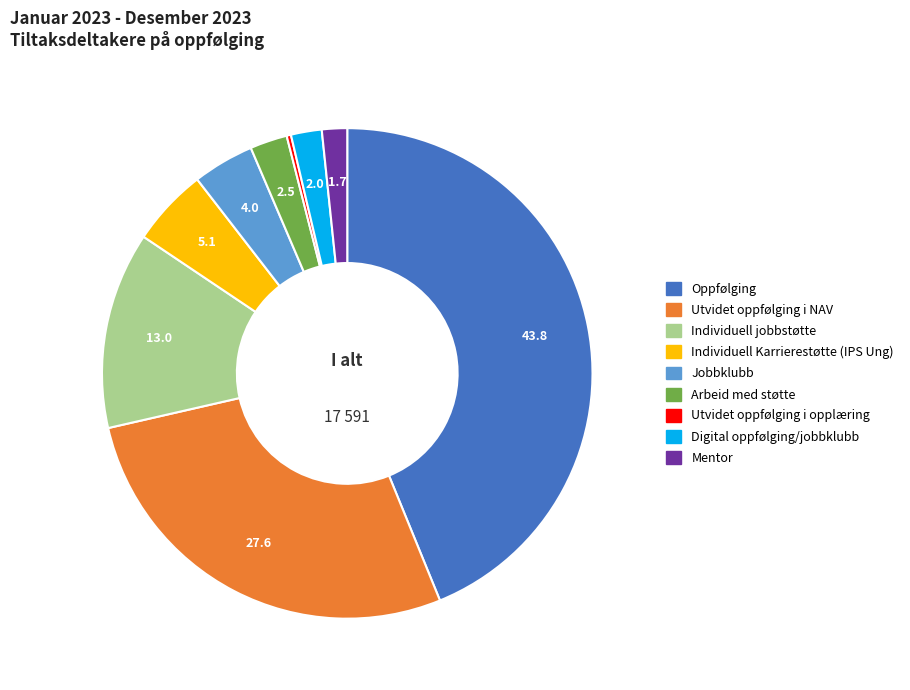

What is the largest slice in the pie chart?

Oppfølging